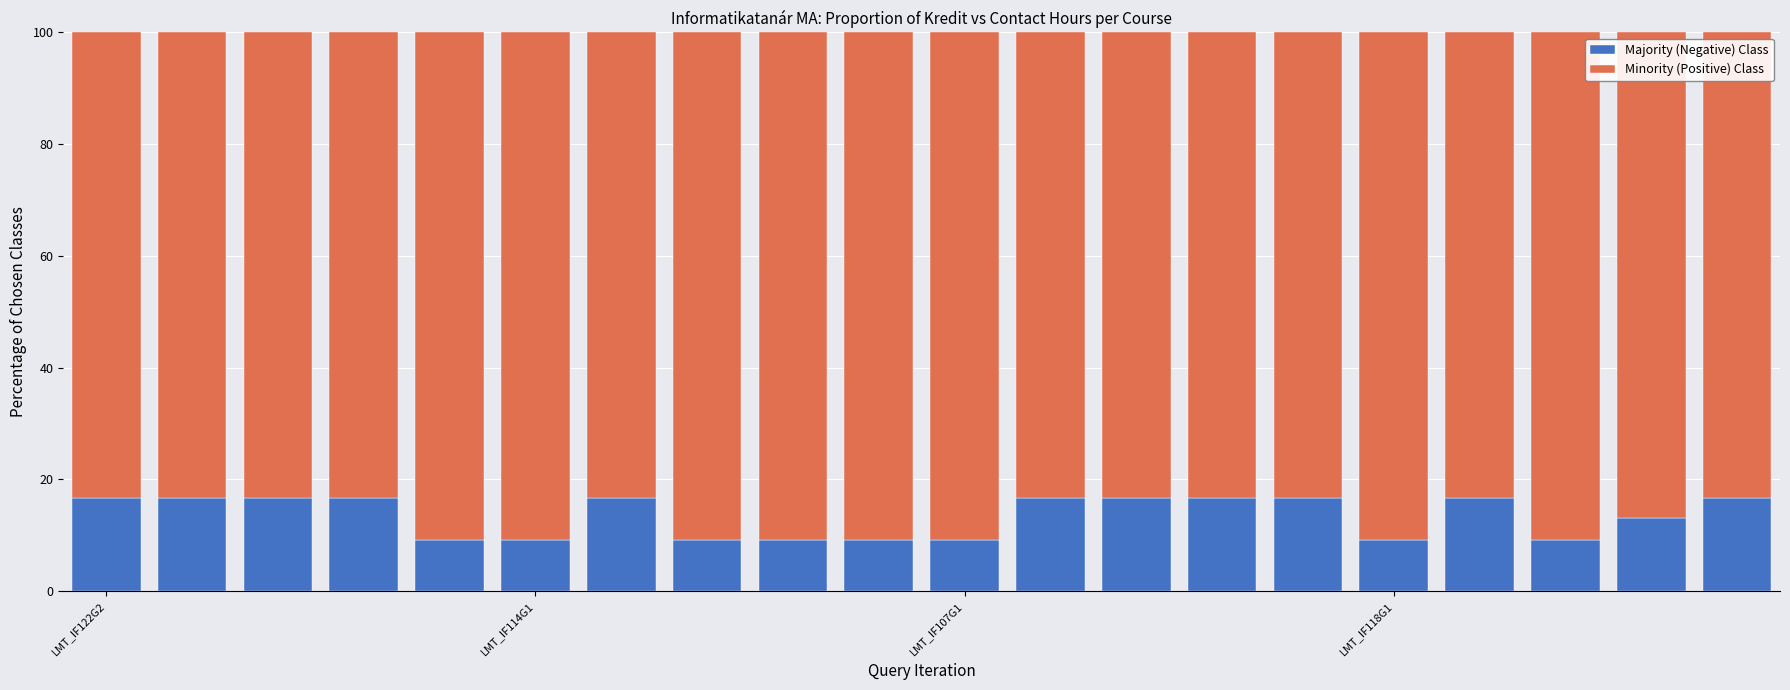

What is the average value of the Majority (Negative) Class series?

13.5